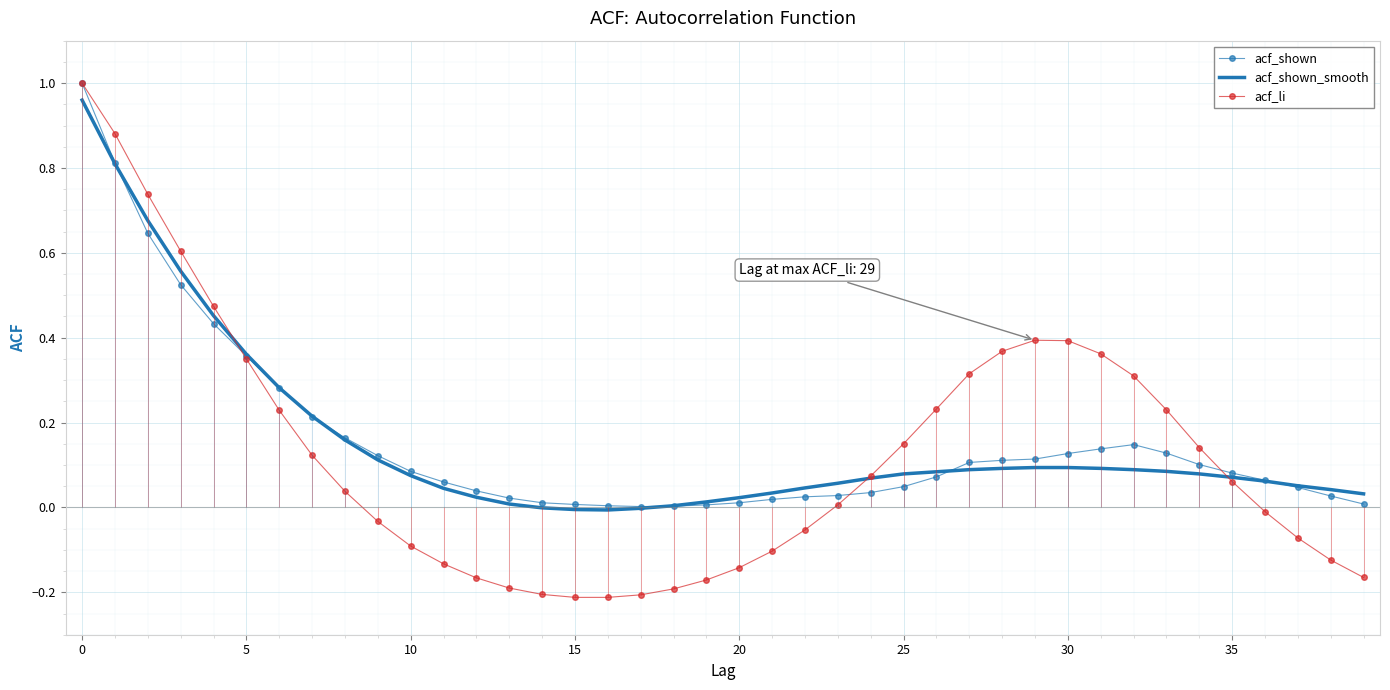

At how many categories does at least one series exceed 0?

40